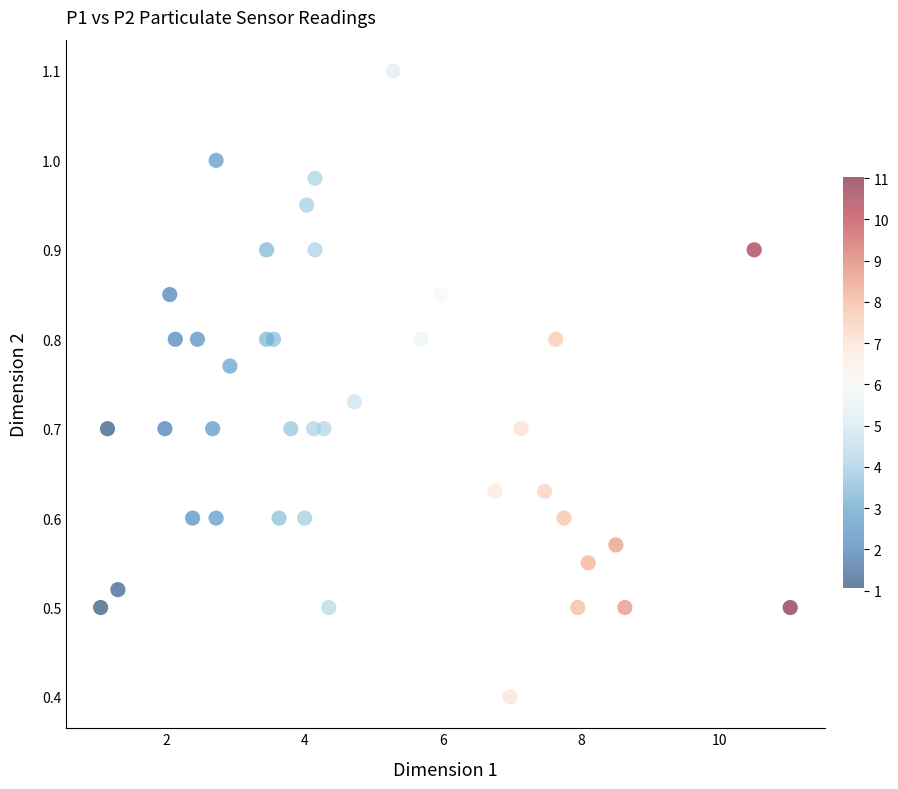

What Y value in the scatter plot is closest to 0?

0.4